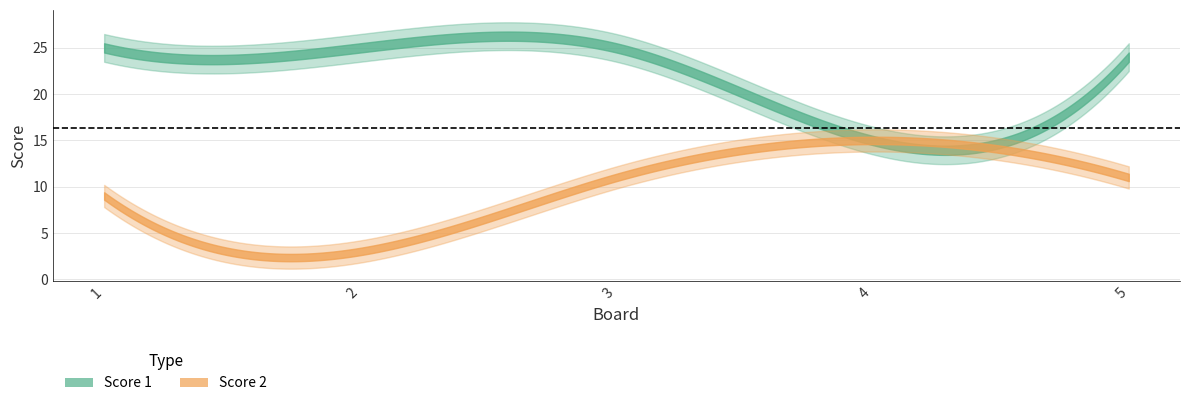

The value of Score 2 at 3 is 11. True or false?

True